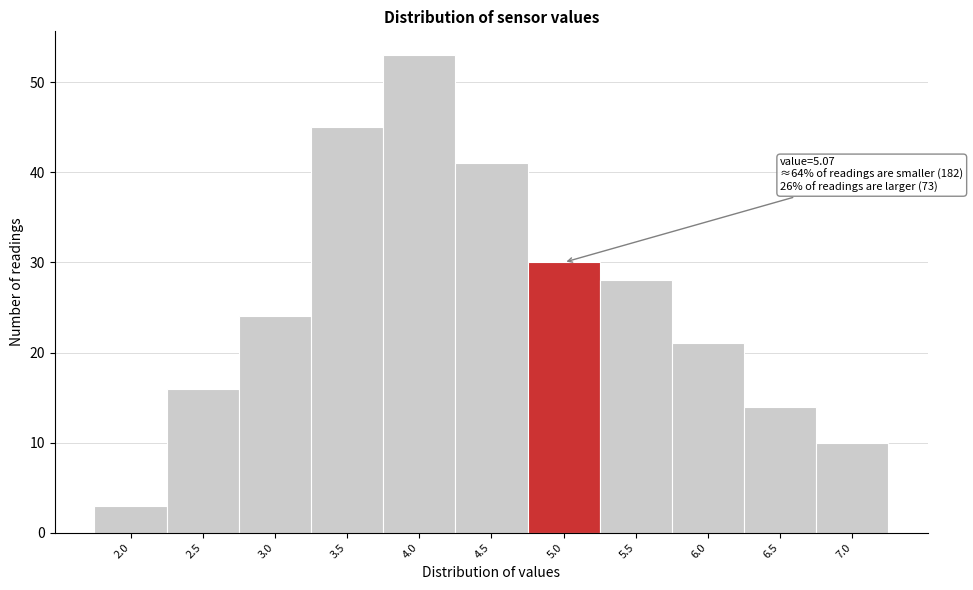

Reading right to left, extract all data points from this chart.

10	14	21	28	30	41	53	45	24	16	3